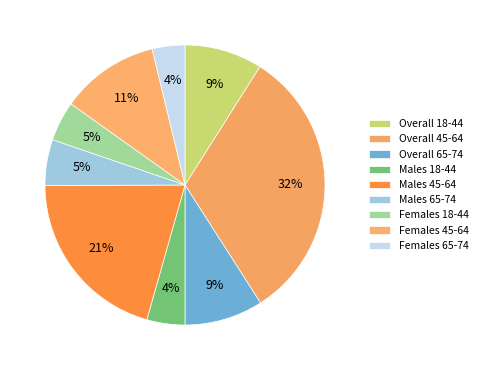

Which slice is the smallest?

Females 65-74